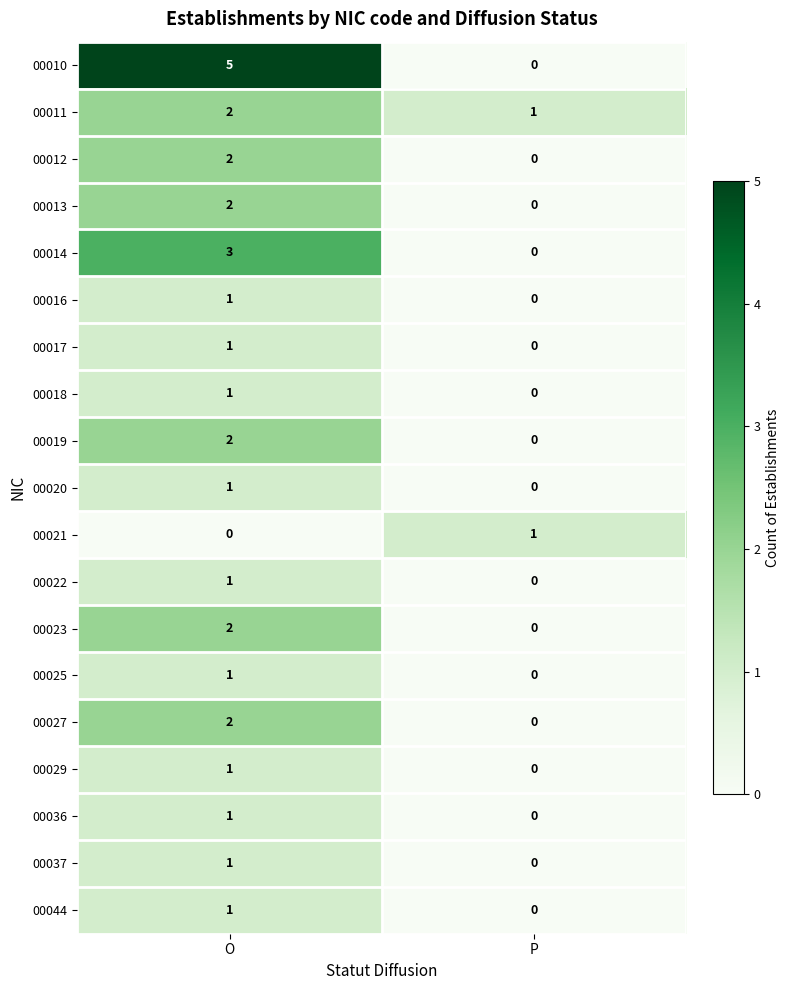

Which category has the highest value in the 00010 series?

O